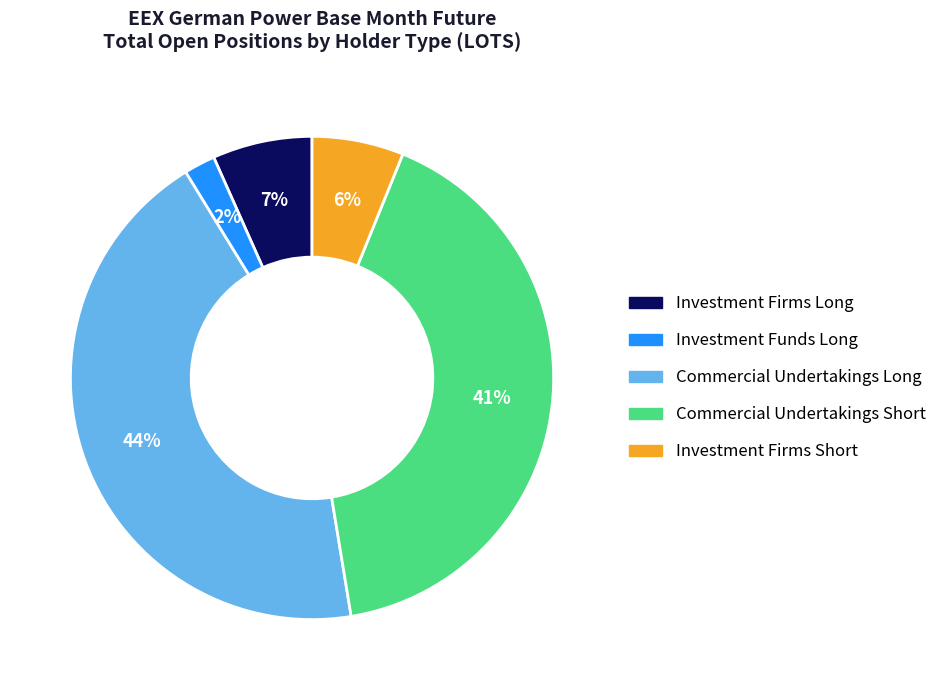

To the nearest percent, what is the average slice percentage?

20%